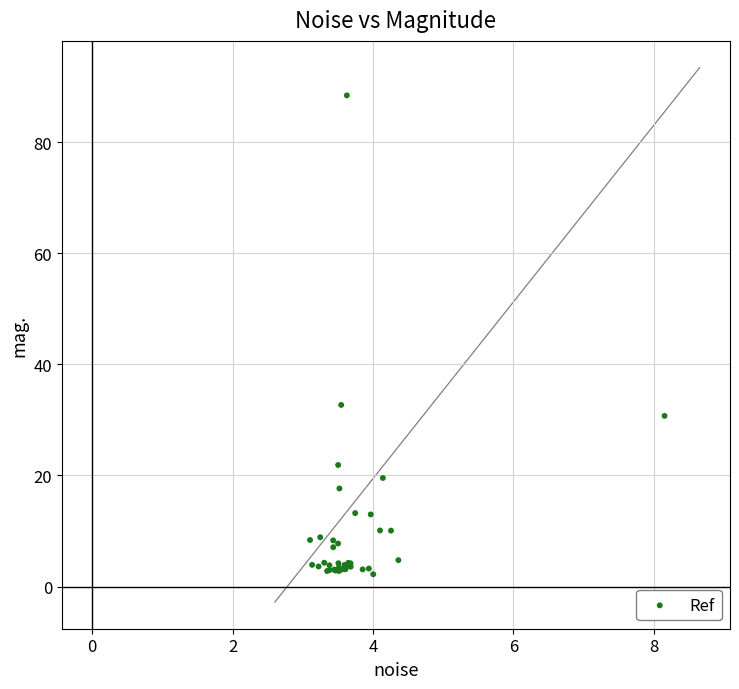

What Y value in the scatter plot is closest to 45?

32.7